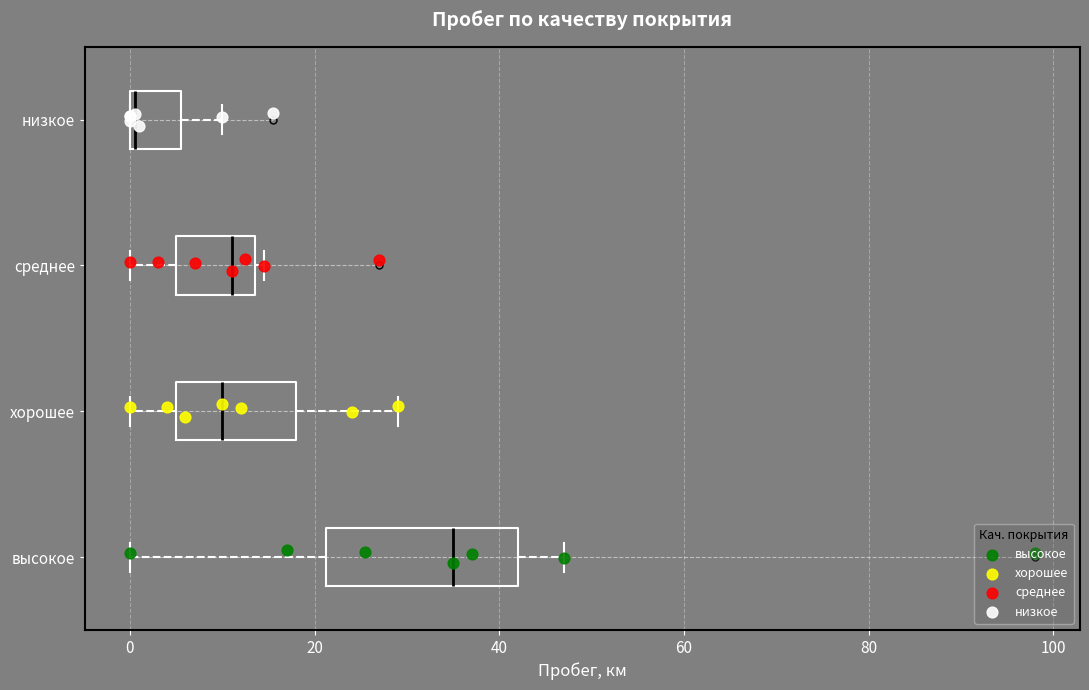

Which box is the widest, from its left edge to its right edge?

высокое